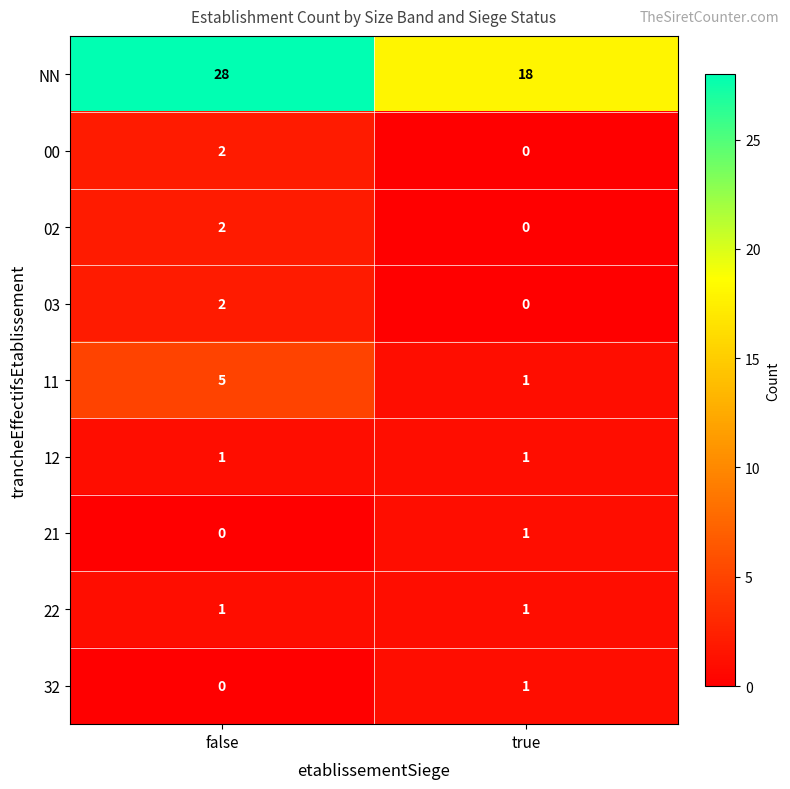

How many distinct data groups are displayed?

9